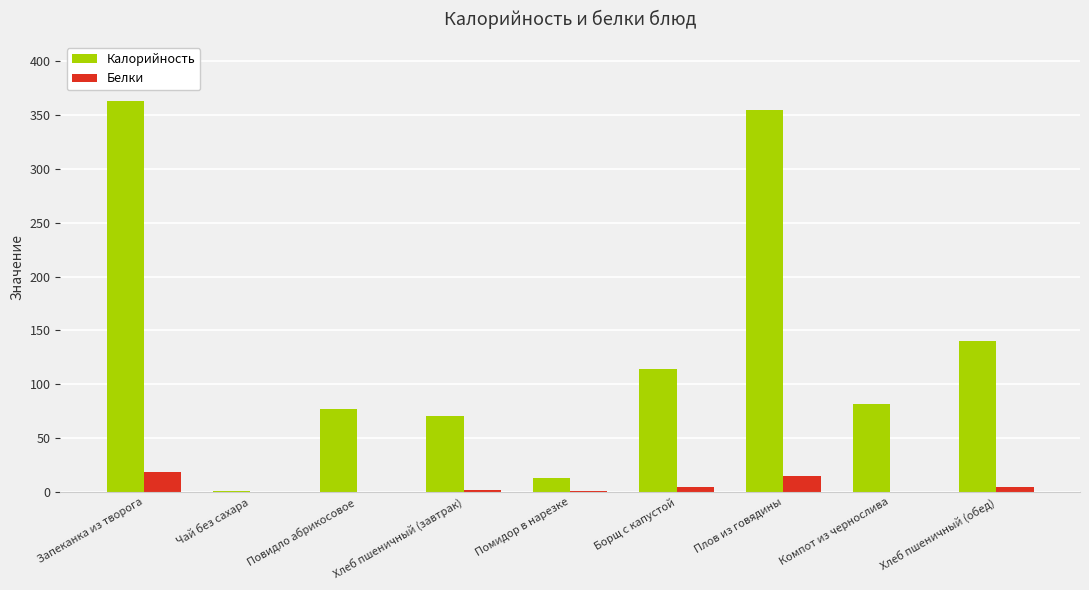

What is the total value across all series at Плов из говядины?

369.7